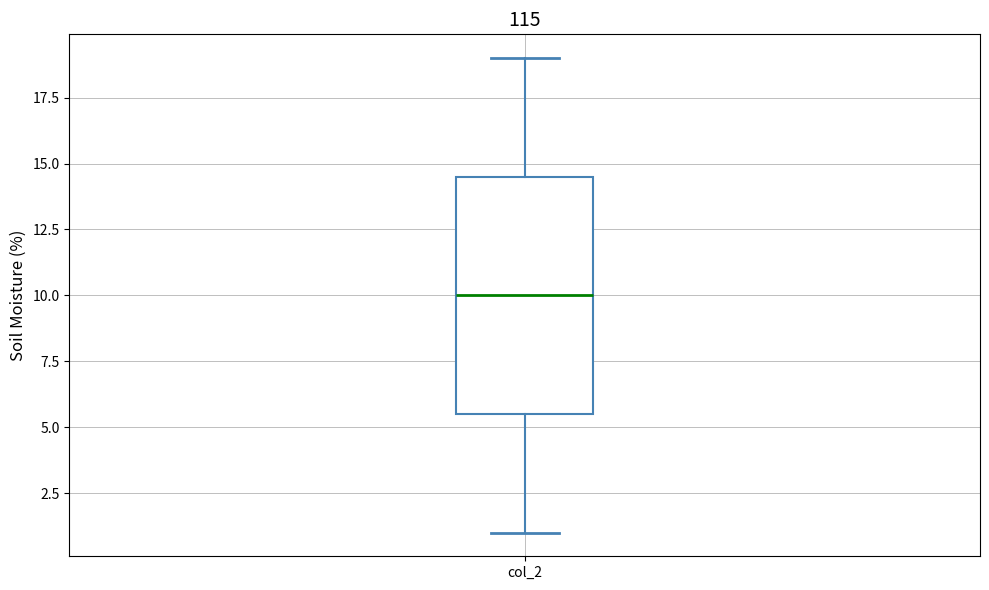

Where does the median line of the box for col_2 sit on the y-axis? The values are not printed on the chart, so give them approximately, as read against the axis.

10.0